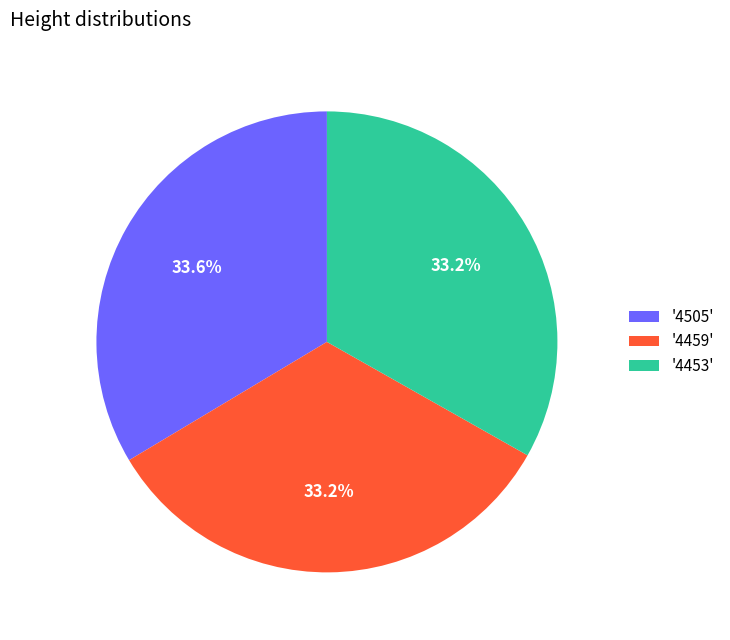

Approximately how many times larger is the value at '4459' compared to '4453'?

1.0